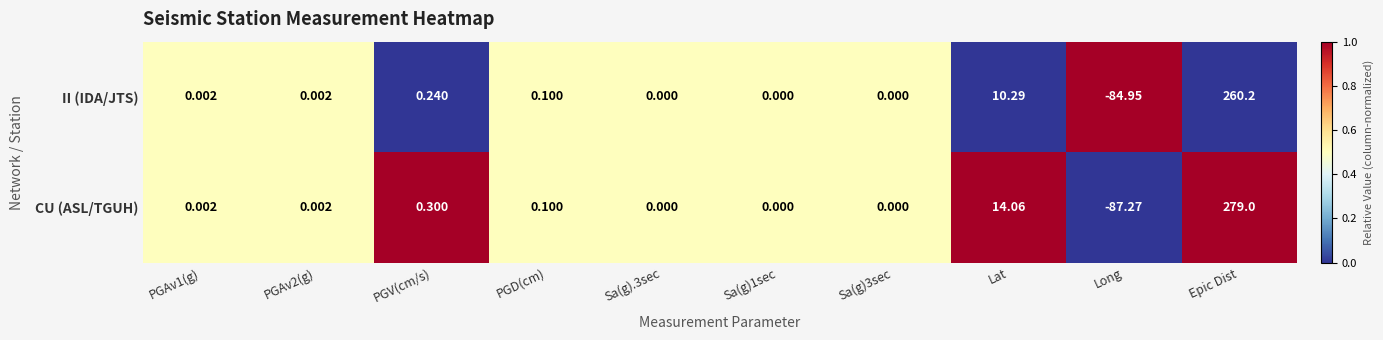

Rank the series by their average value, from lowest to highest.

II (IDA/JTS), CU (ASL/TGUH)